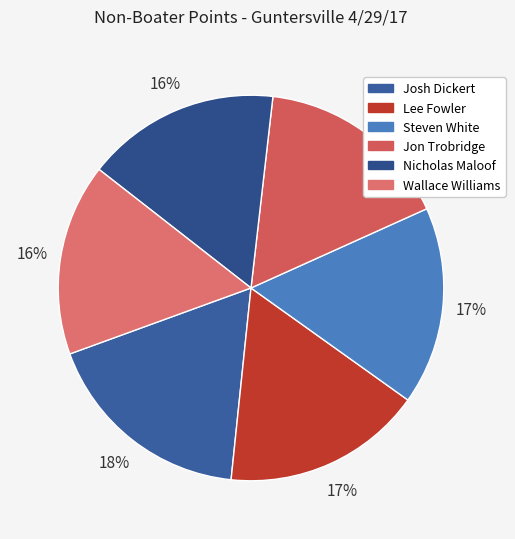

What is the largest slice in the pie chart?

Josh Dickert